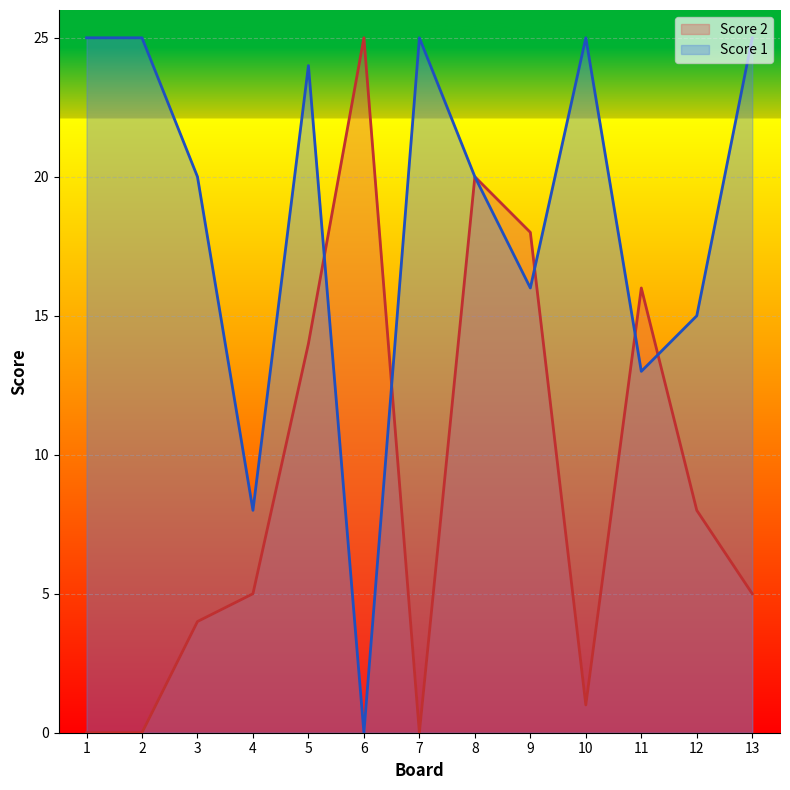

What is the difference between the maximum and minimum values in the Score 1 series?

25